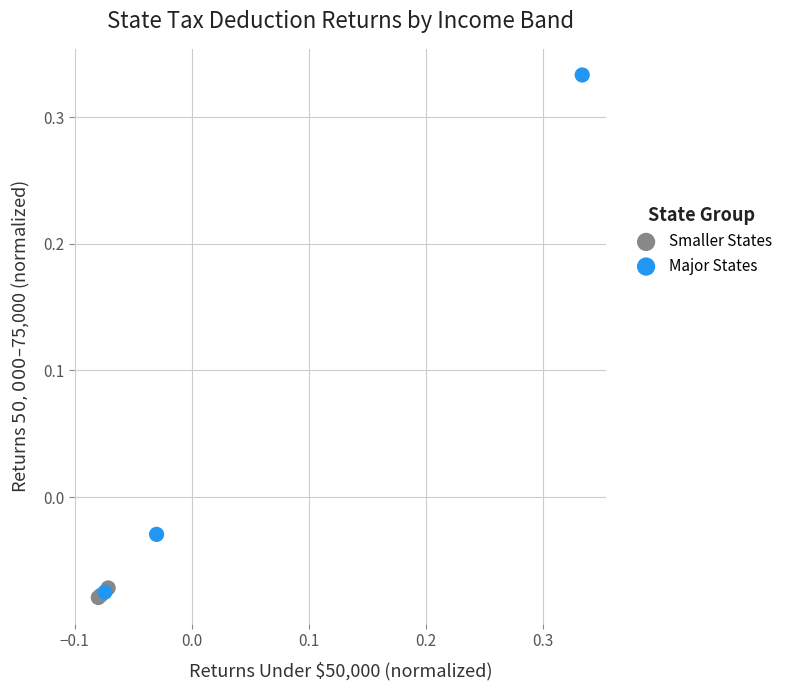

What are all the series names shown in the legend?

Smaller States, Major States